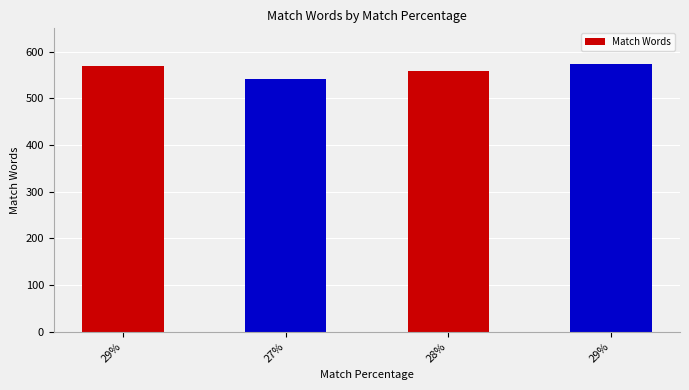

What is the difference between the maximum and second lowest values?

15